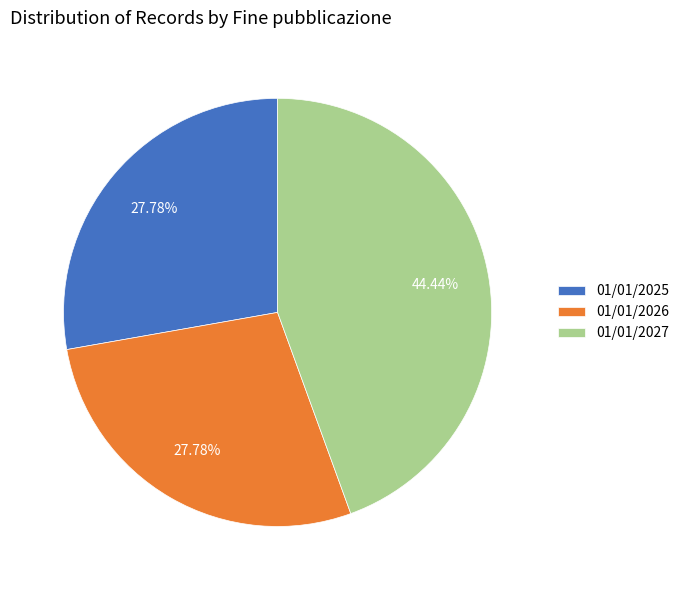

To the nearest percent, what is the average slice percentage?

33%